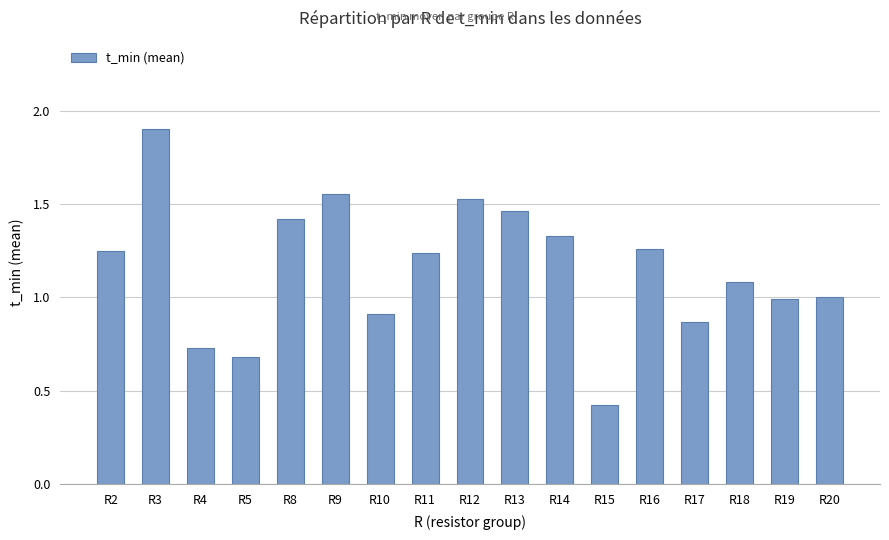

The chart shows a value of 0.6 at R8. True or false?

False